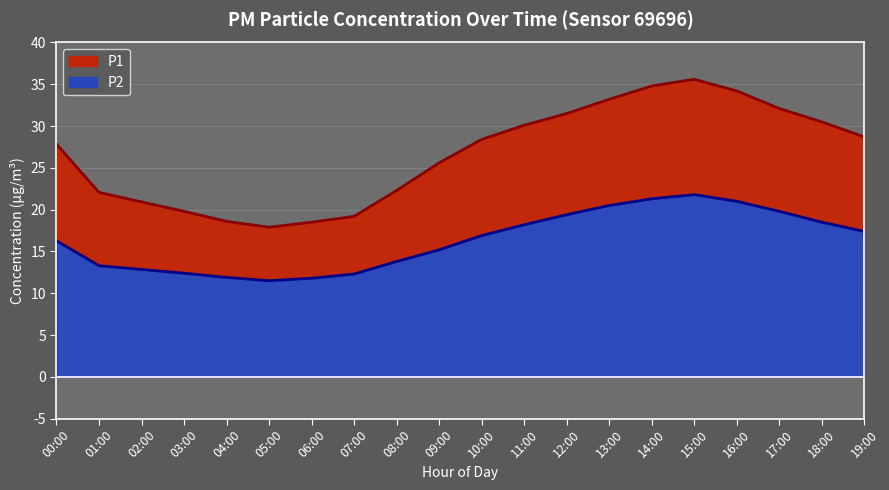

Between 11:00 and 09:00, which is larger?

11:00